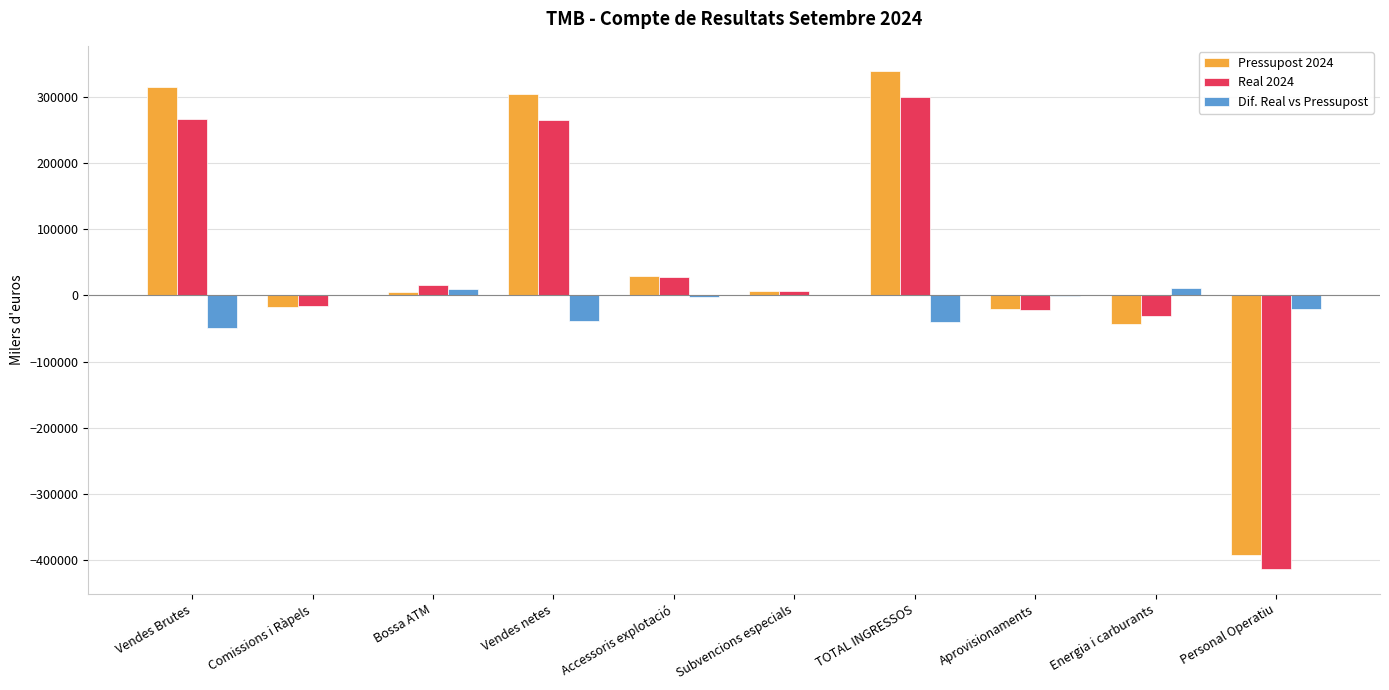

At which category is the sum across all series the highest?

TOTAL INGRESSOS